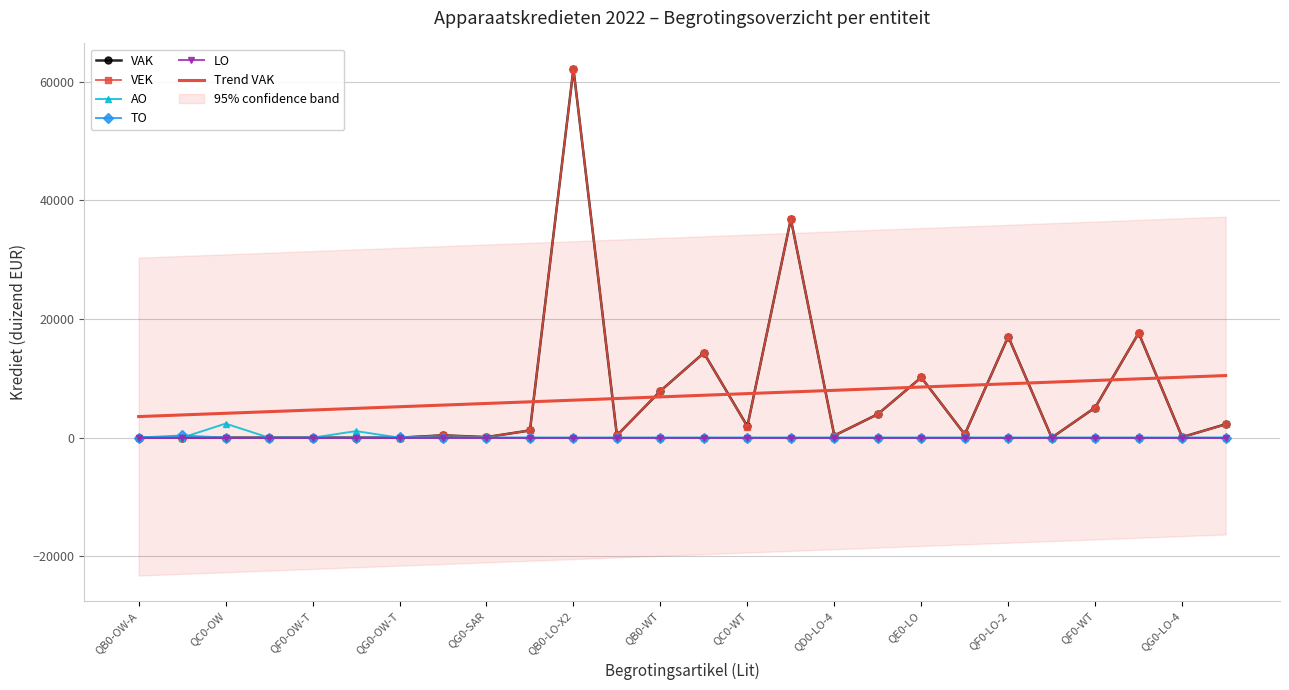

The value of VEK at QG0-OW-T is 0.0. True or false?

True